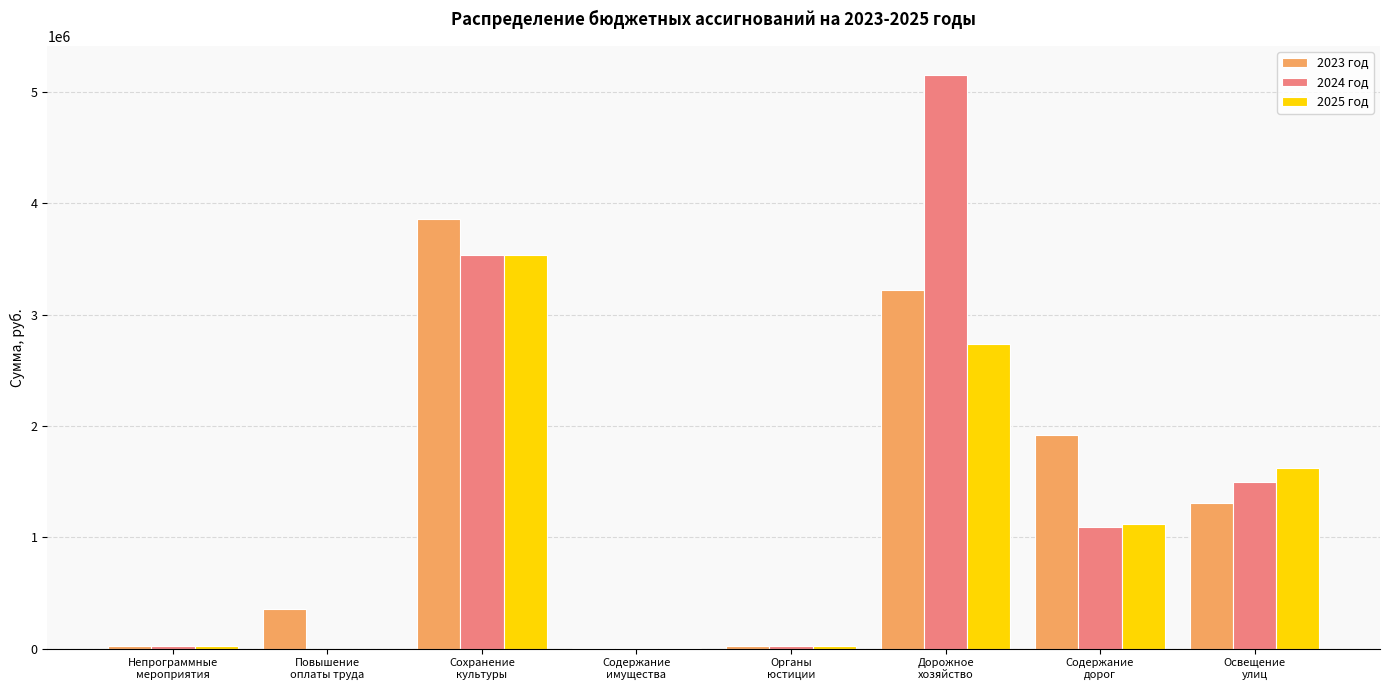

Count the number of categories in the chart.

8